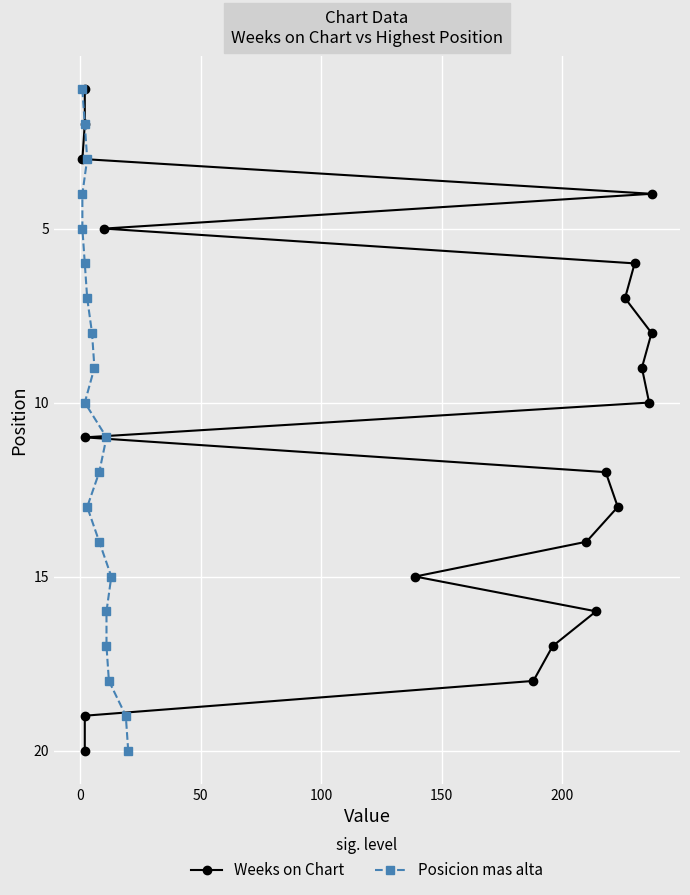

True or false: Weeks on Chart has a value of 27 at 18.

False